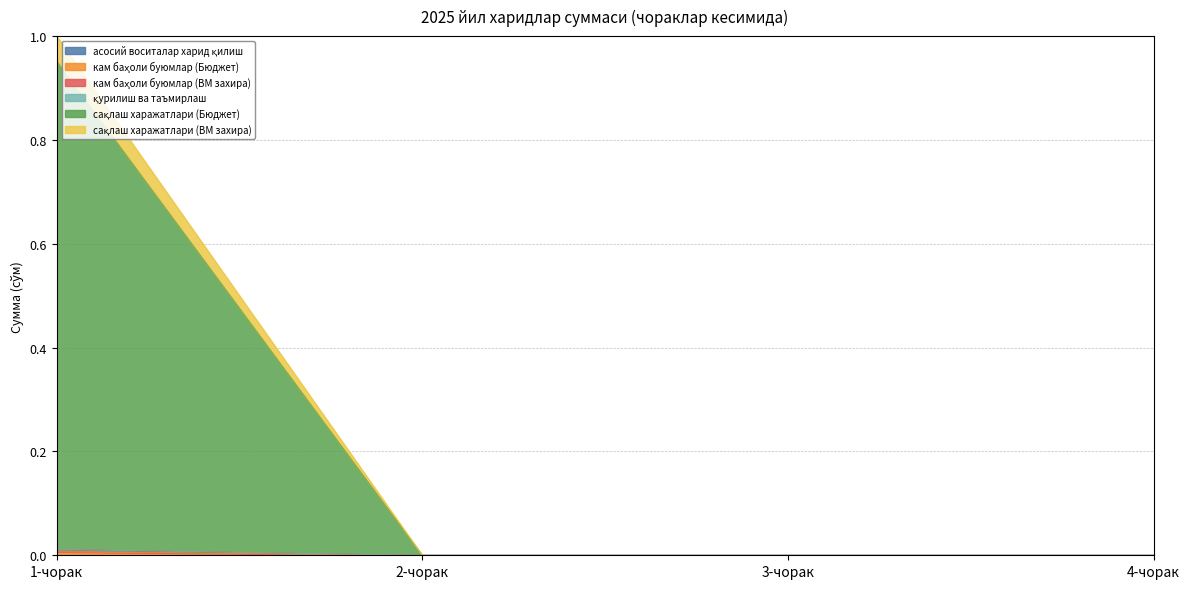

How many lines are shown in the chart?

6